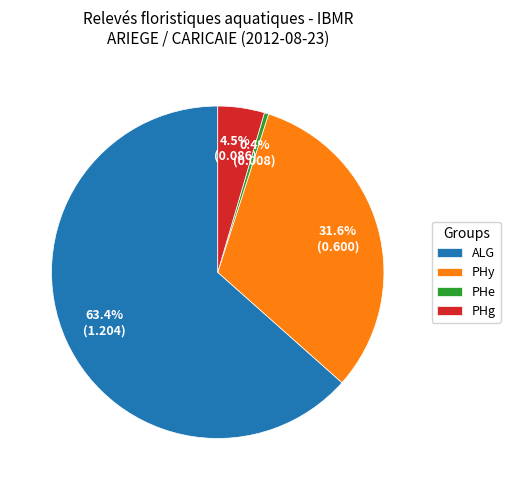

Is the sum of PHe and PHy greater than half?

No